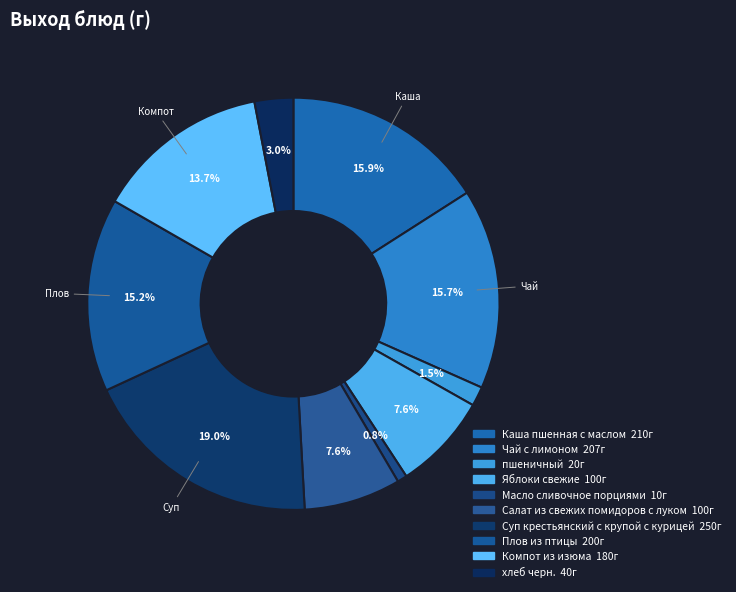

Does Яблоки свежие account for over 50% of the chart?

No